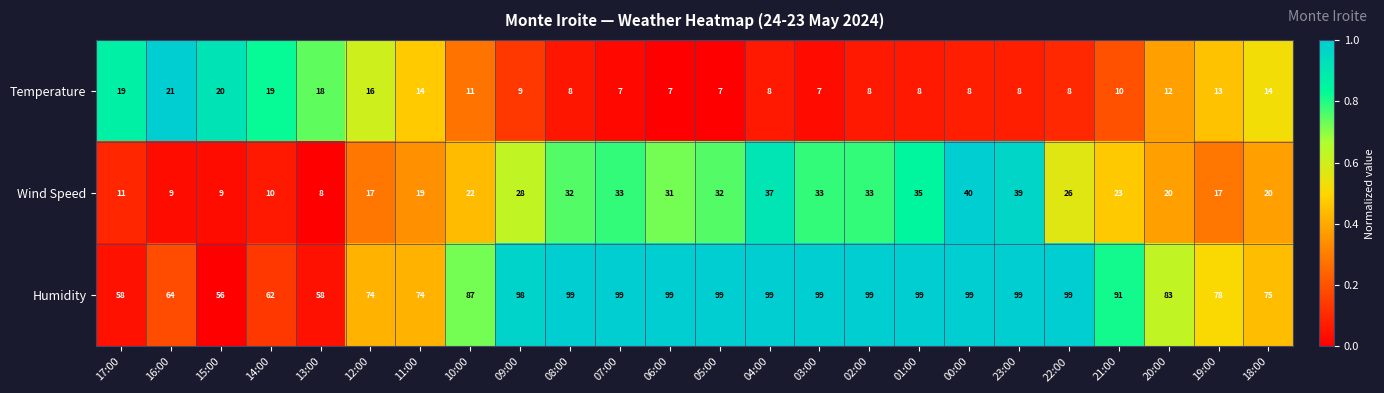

What is the smallest value displayed?

7